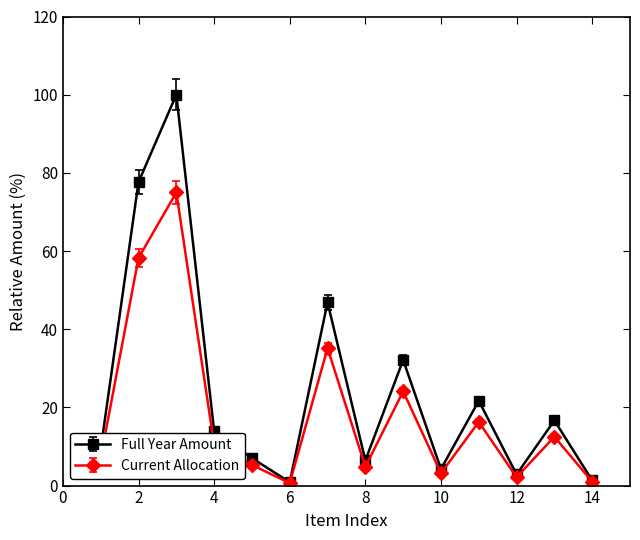

How many data points does each series have?

14